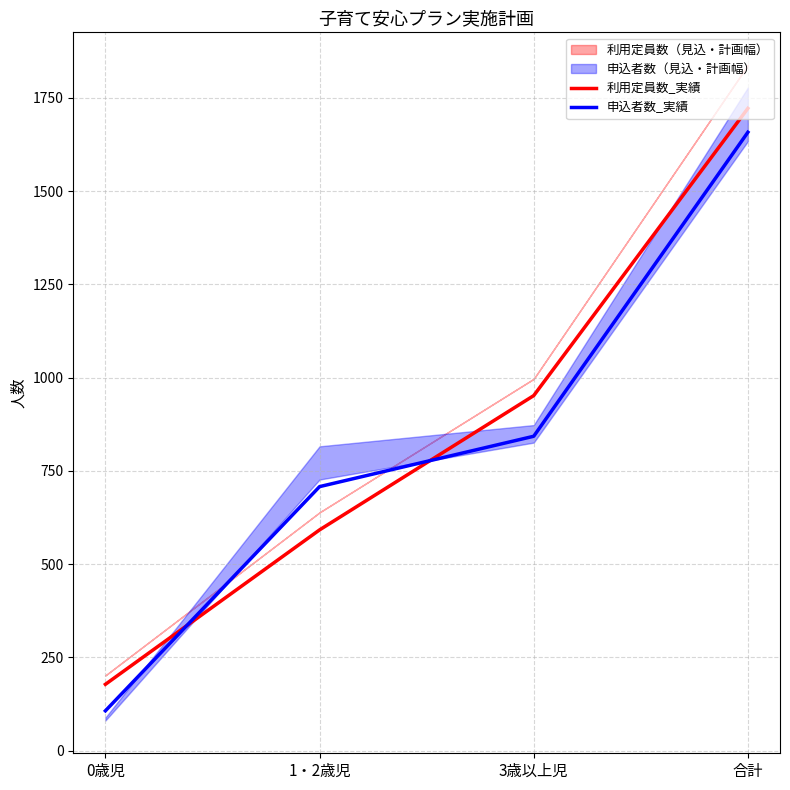

At which label does 利用定員数_実績 reach its peak?

合計